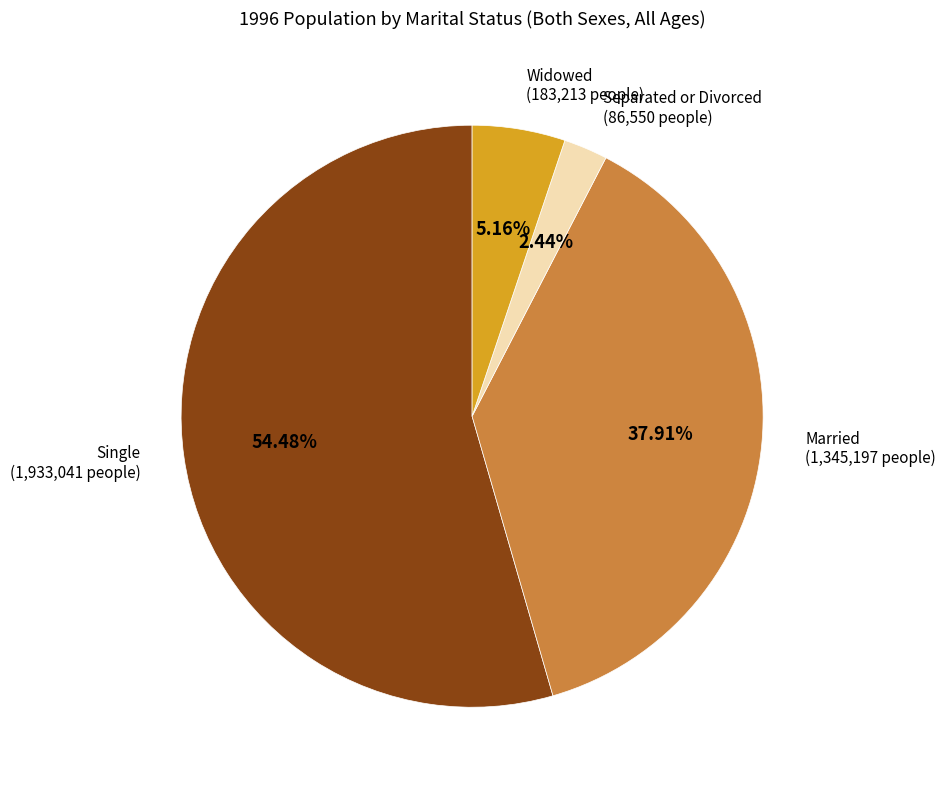

Rank the categories by value from highest to lowest.

Single, Married, Widowed, Separated or Divorced